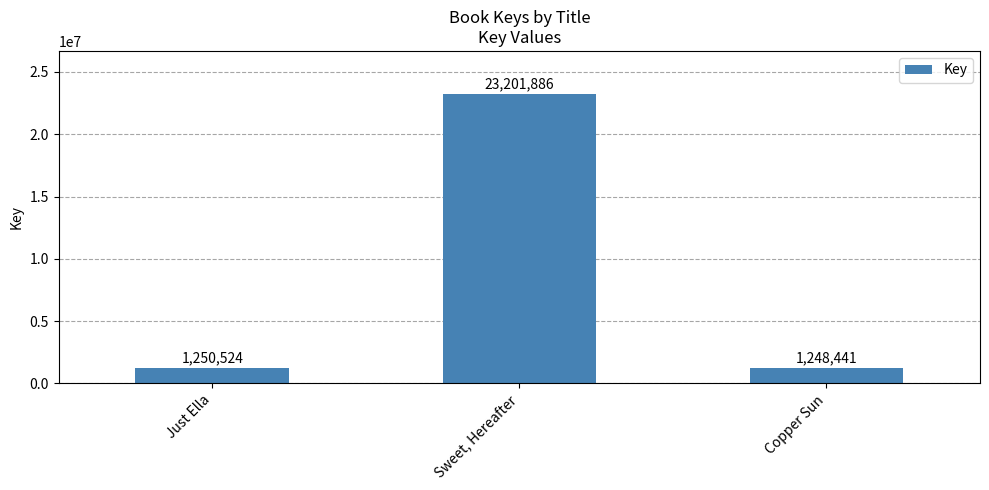

What is the difference between the second highest and minimum values?

2083